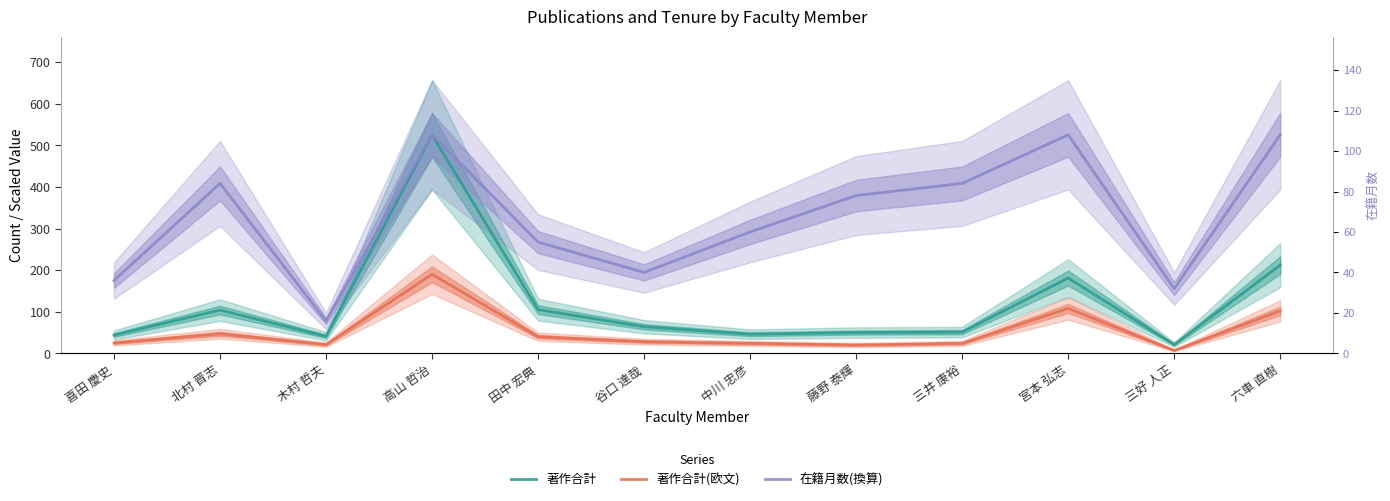

Which series has the widest spread of values?

著作合計